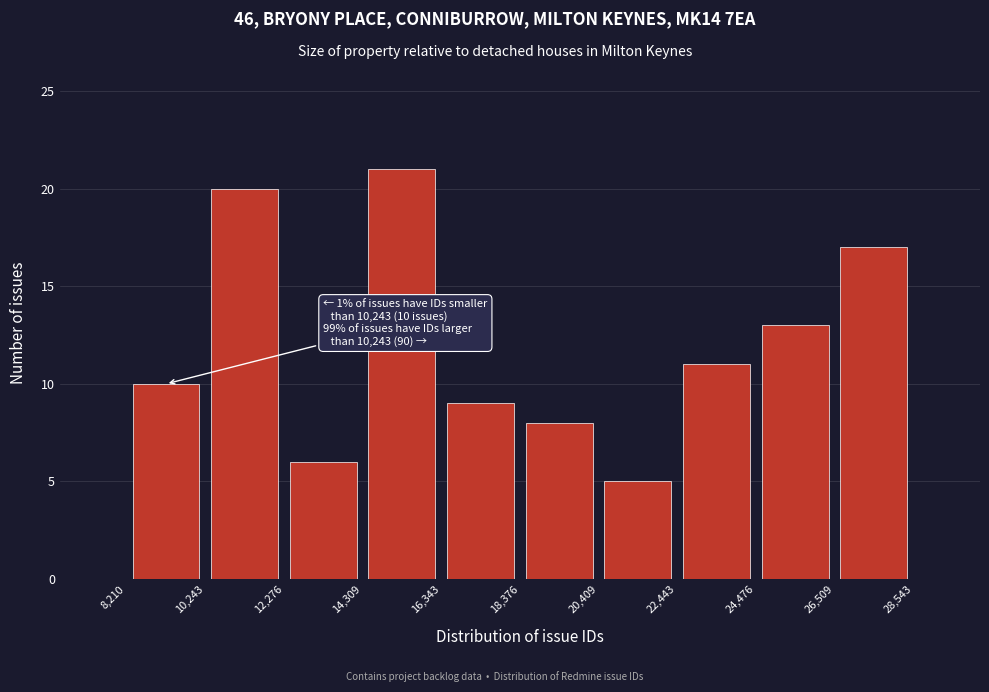

Over which range of the x-axis is the bar tallest?

14,309 to 16,343